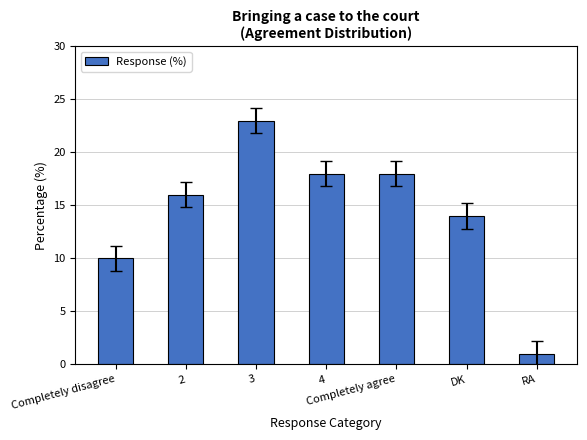

The chart shows a value of 6 at 4. True or false?

False